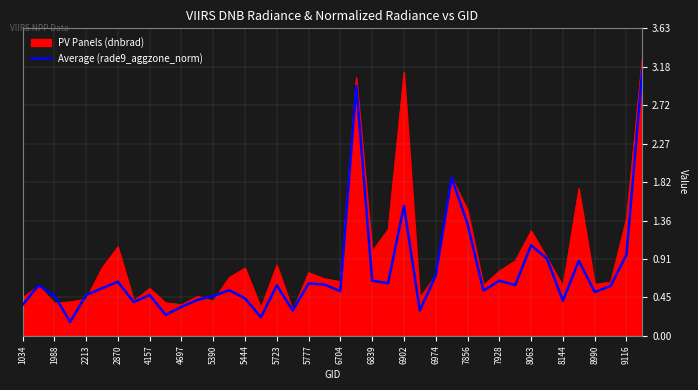

Which series has the largest total across all categories?

PV Panels (dnbrad)